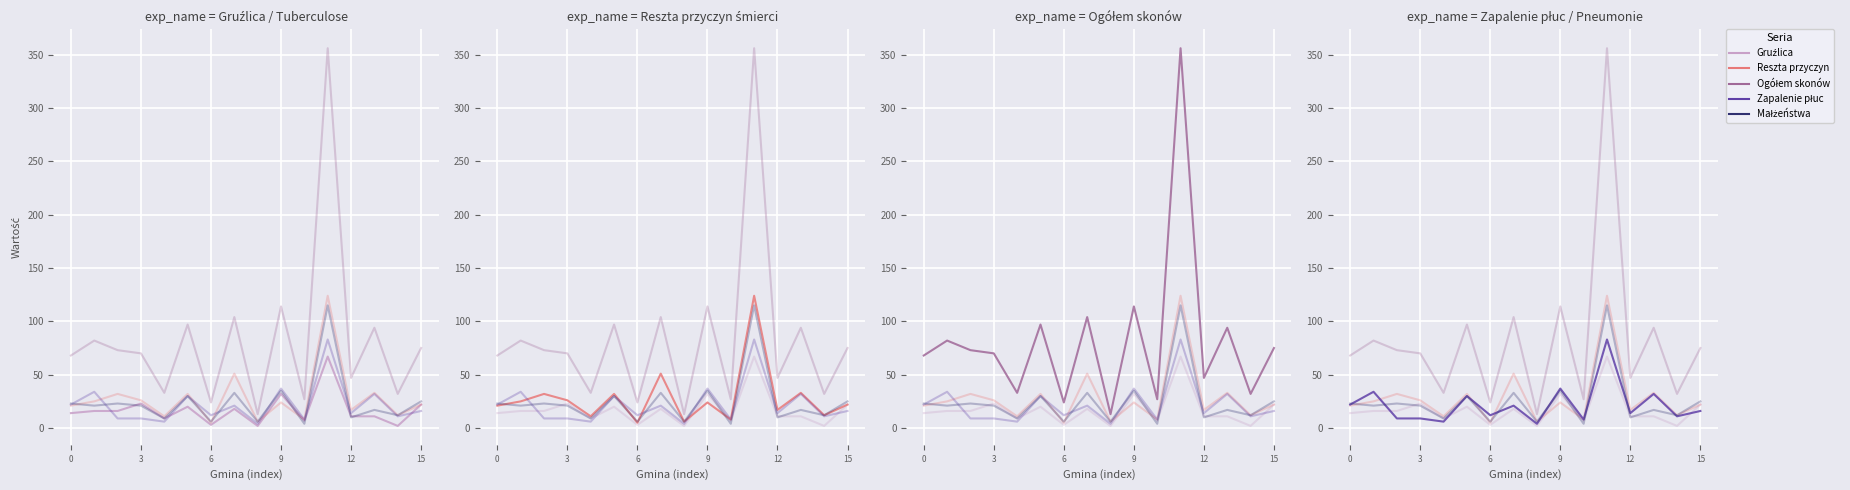

True or false: Ogółem skonów and Małżeństwa intersect in this chart.

False